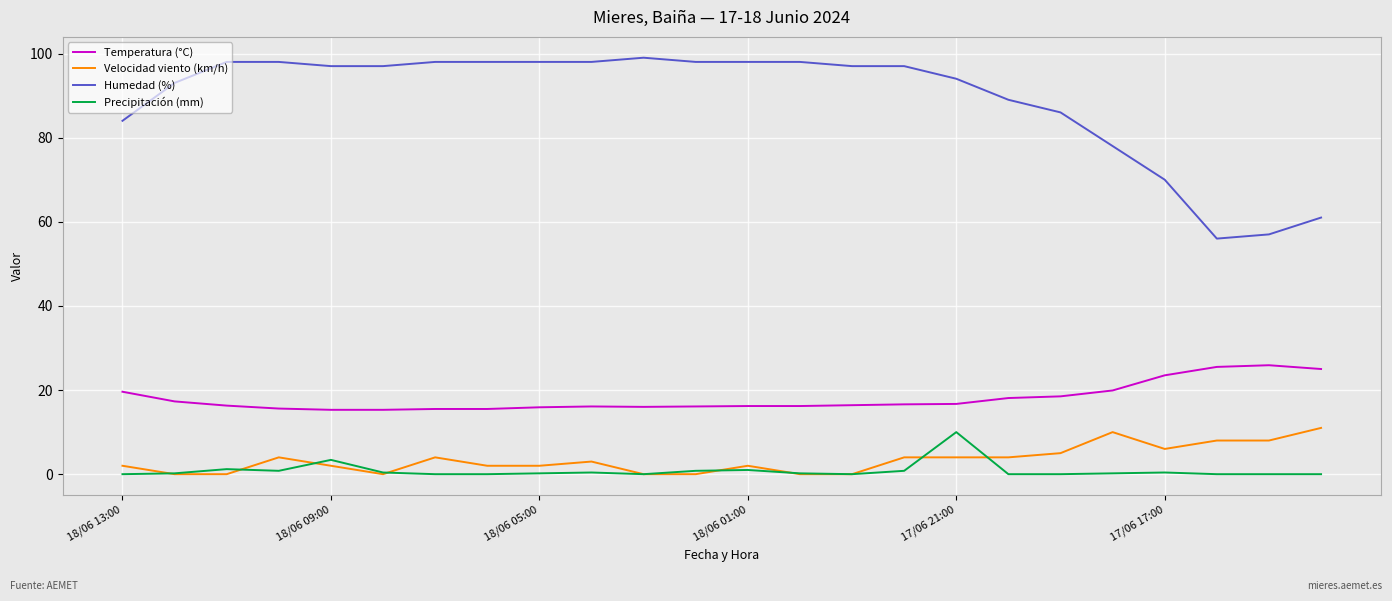

Which series has the largest total across all categories?

Humedad (%)